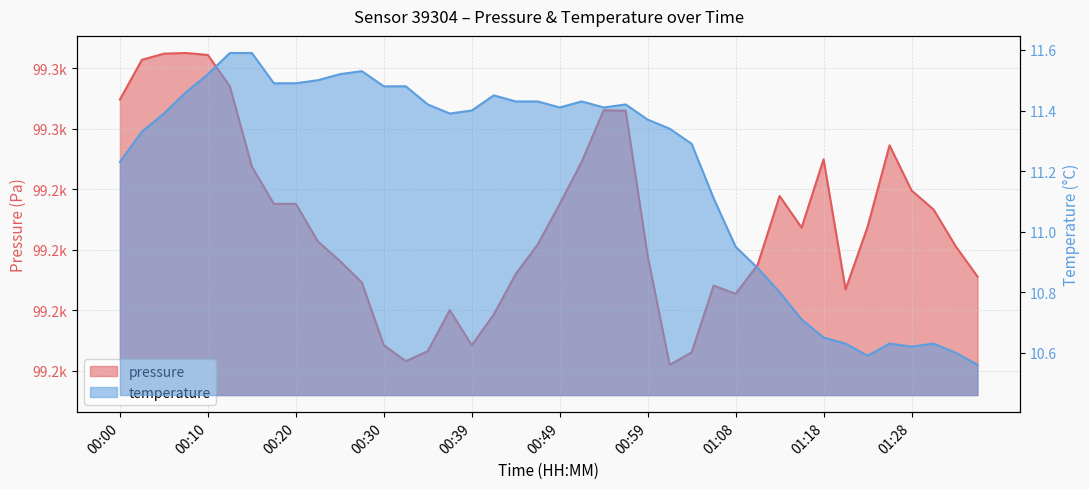

True or false: pressure and temperature cross at least once.

False